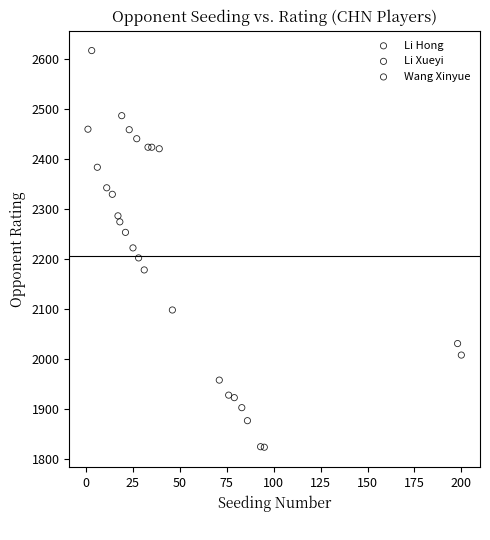

Which series reaches the maximum Y coordinate?

Li Hong